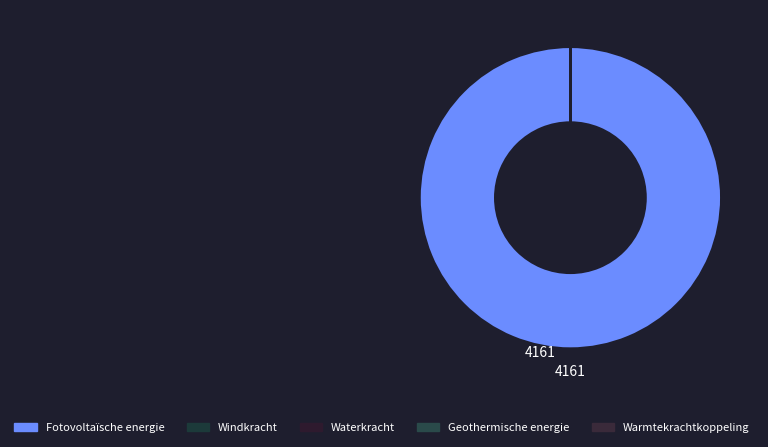

Between Waterkracht and Windkracht, which is larger?

Waterkracht